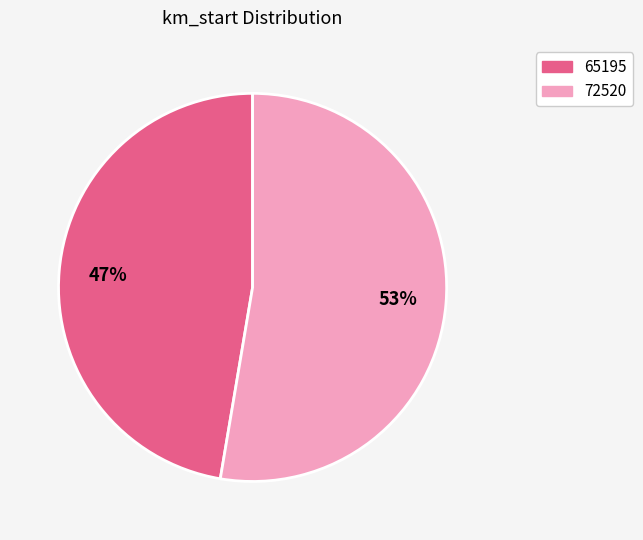

Is it true that 72520 is 41% of the pie?

False